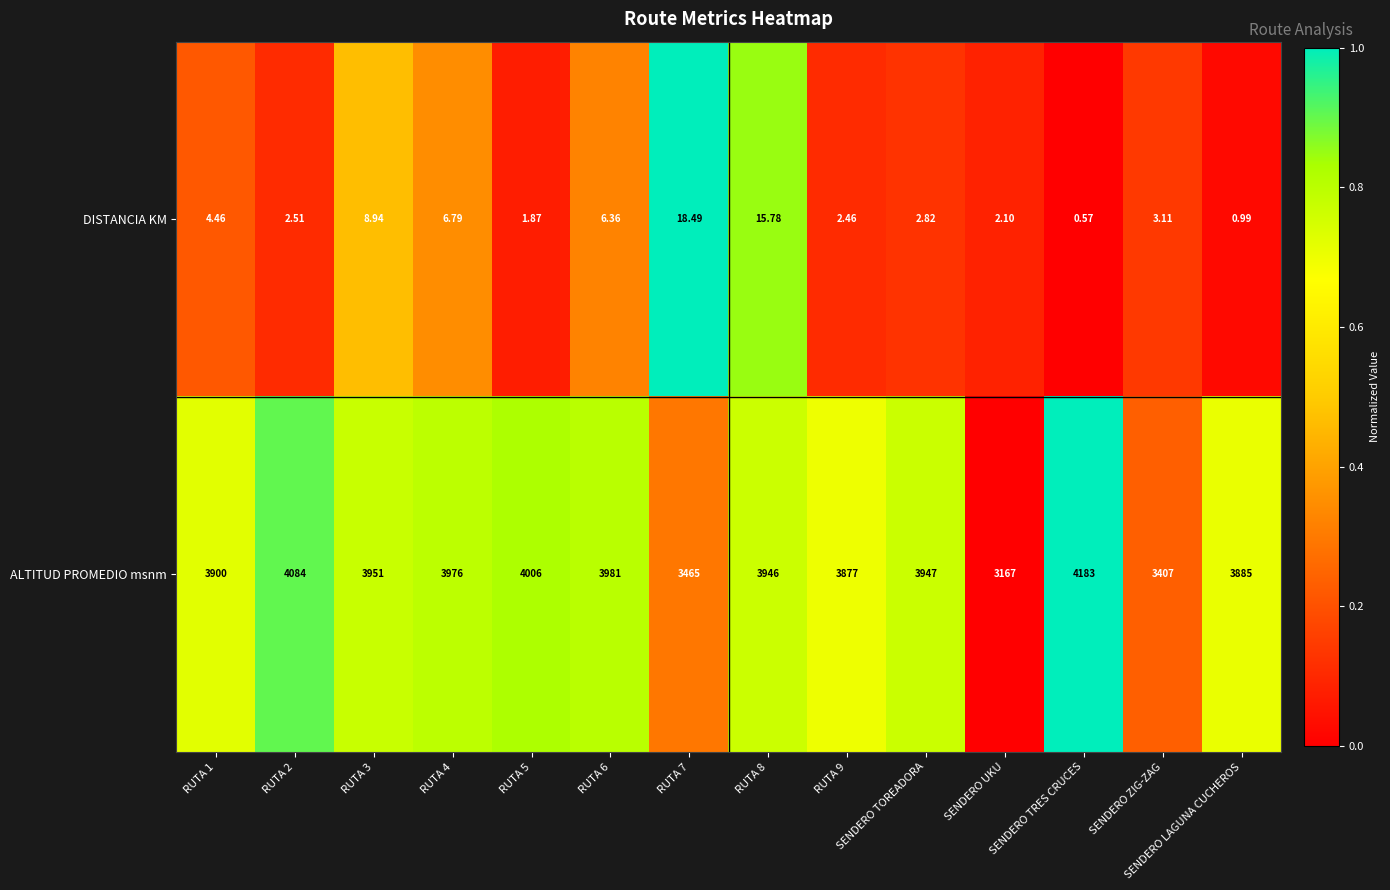

At how many categories does at least one series exceed 0?

14